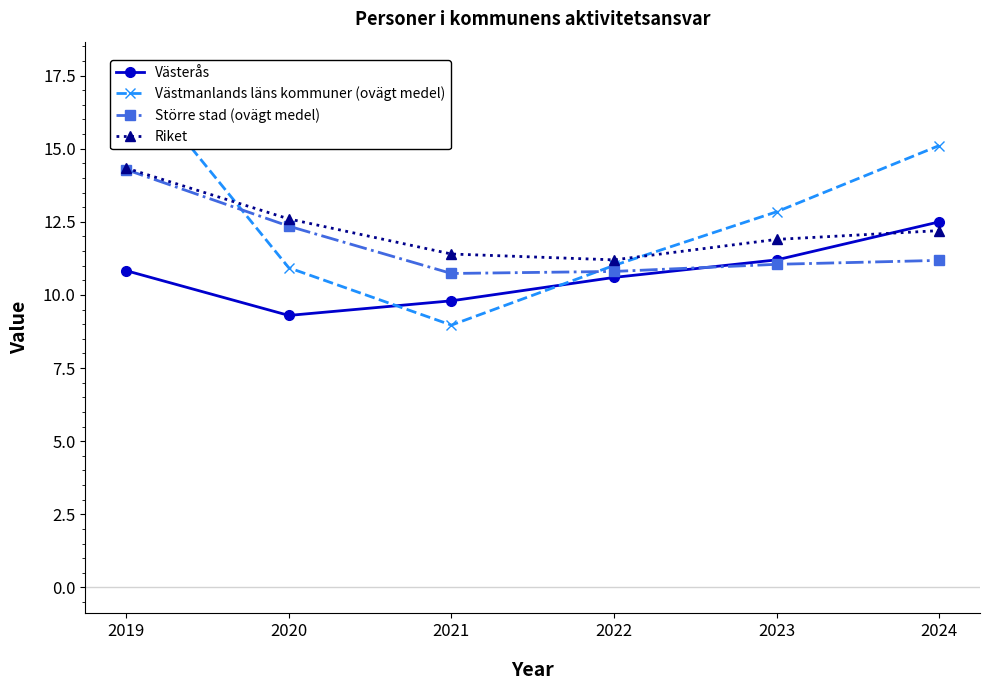

Is the value of Riket at 2021 greater than the value of Västerås at 2020?

Yes